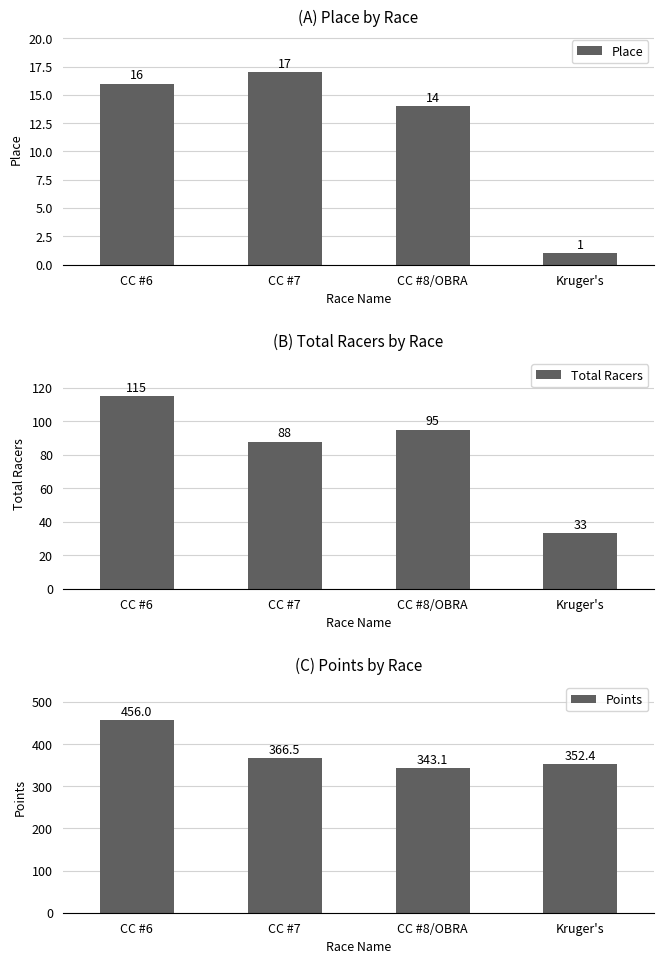

Between CC #6 and CC #7, which series saw the biggest shift?

Points